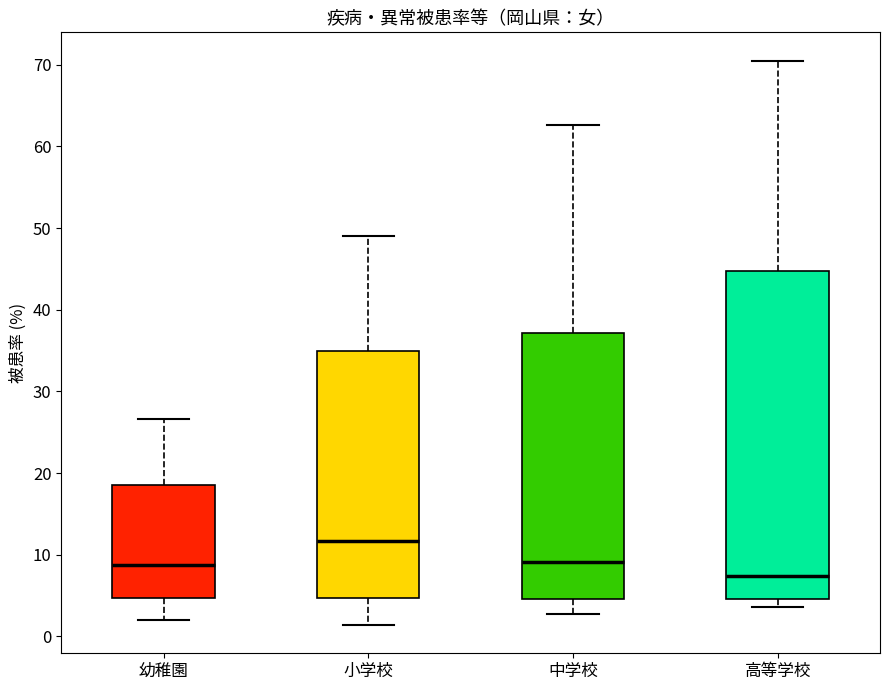

Reading left to right, transcribe this box plot: for each box, give where its median line is, the range the box spans, and where its two whiskers end, as read against the y-axis. The values are not printed on the chart, so give them approximately, as read against the axis.

幼稚園: median 9, box 5 to 19, whiskers 2 to 27
小学校: median 12, box 5 to 35, whiskers 1 to 49
中学校: median 9, box 5 to 37, whiskers 3 to 63
高等学校: median 7, box 5 to 45, whiskers 4 to 71